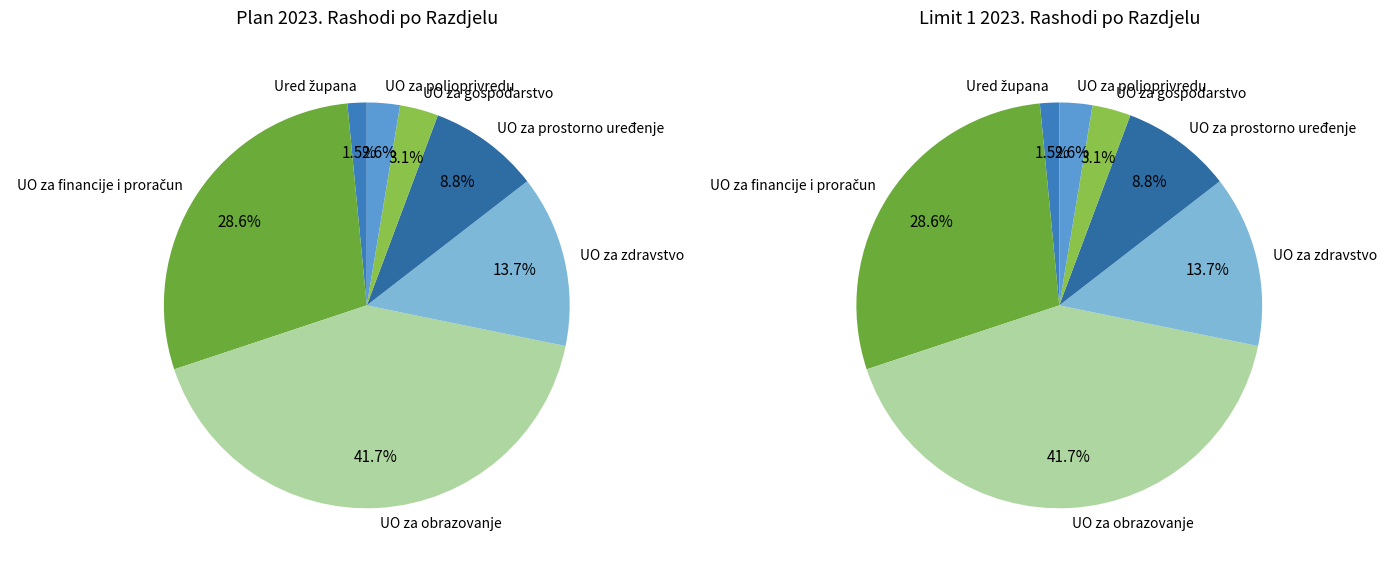

What is the largest slice in the pie chart?

UO za obrazovanje